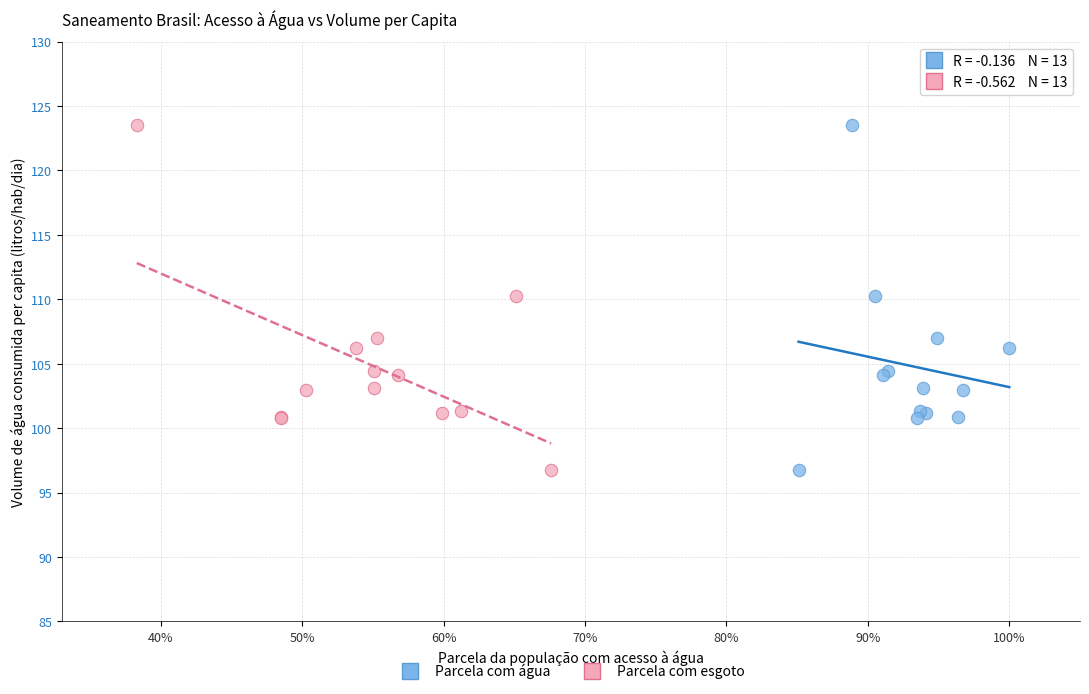

What are all the series names shown in the legend?

Parcela com água, Parcela com esgoto